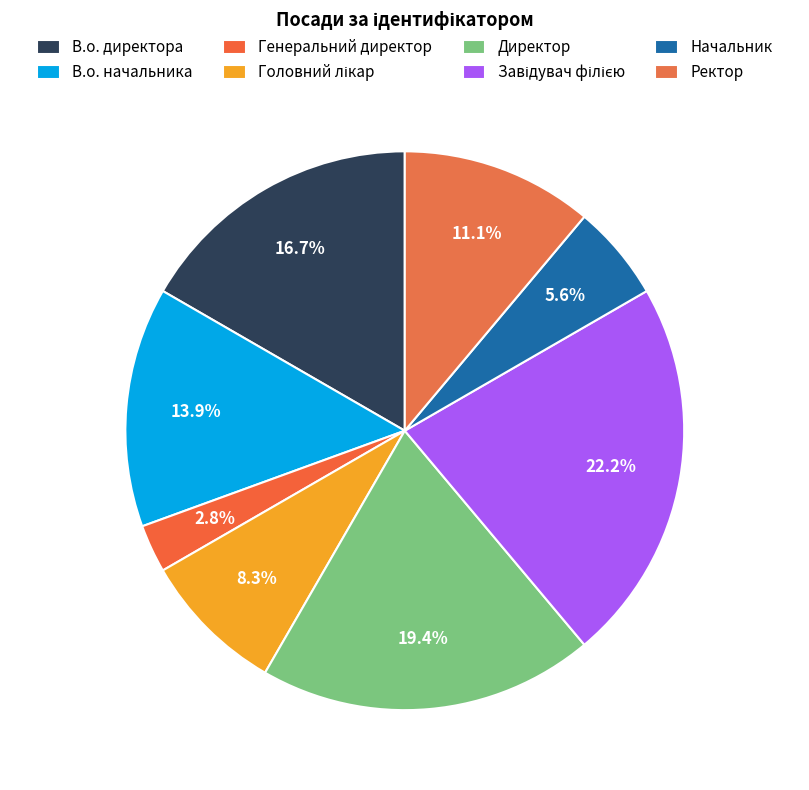

What is the change in value from В.о. начальника to Начальник?

-3